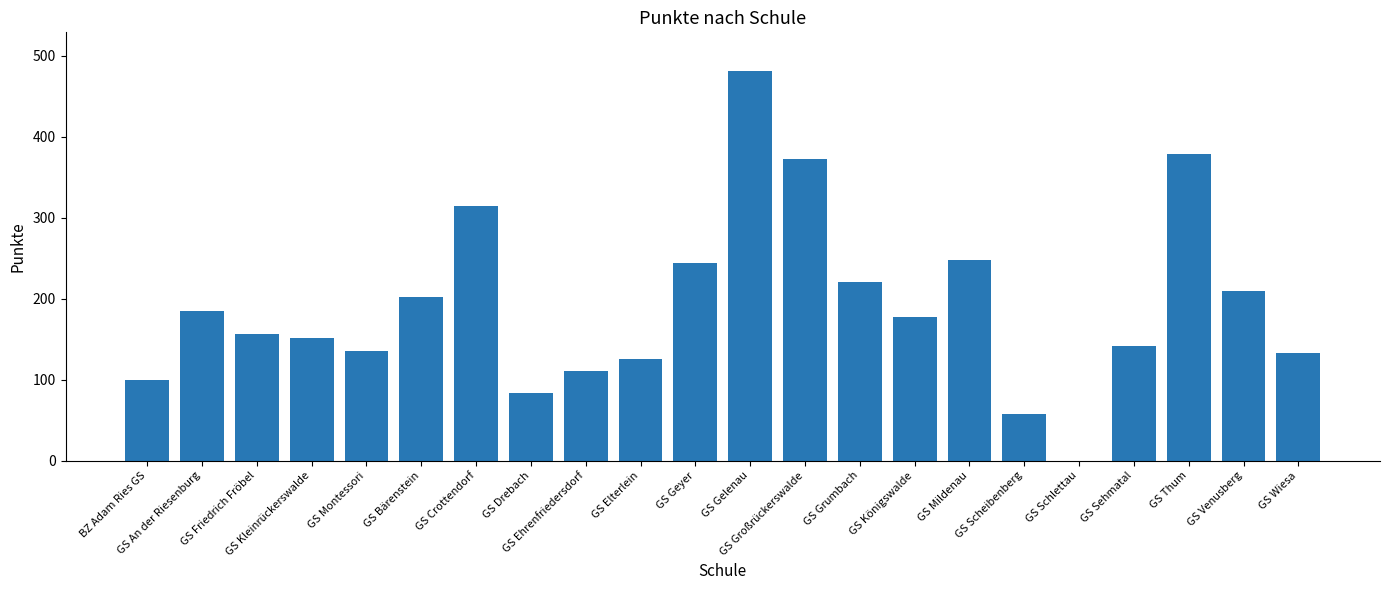

How many data points does each series have?

22